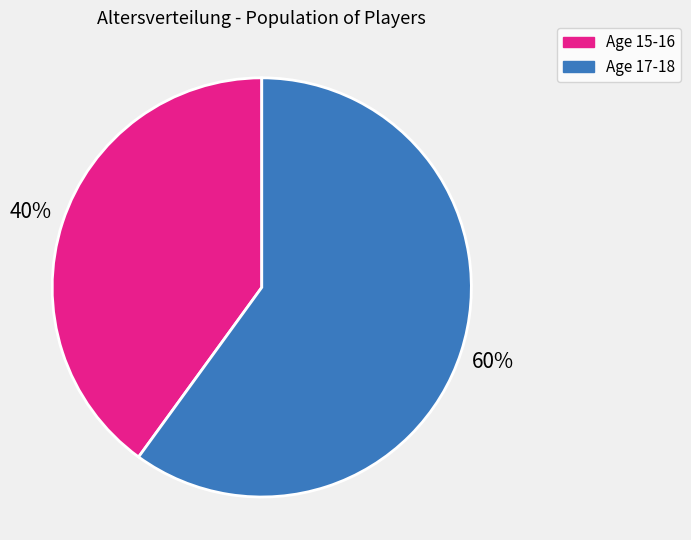

How many segments does this pie chart have?

2